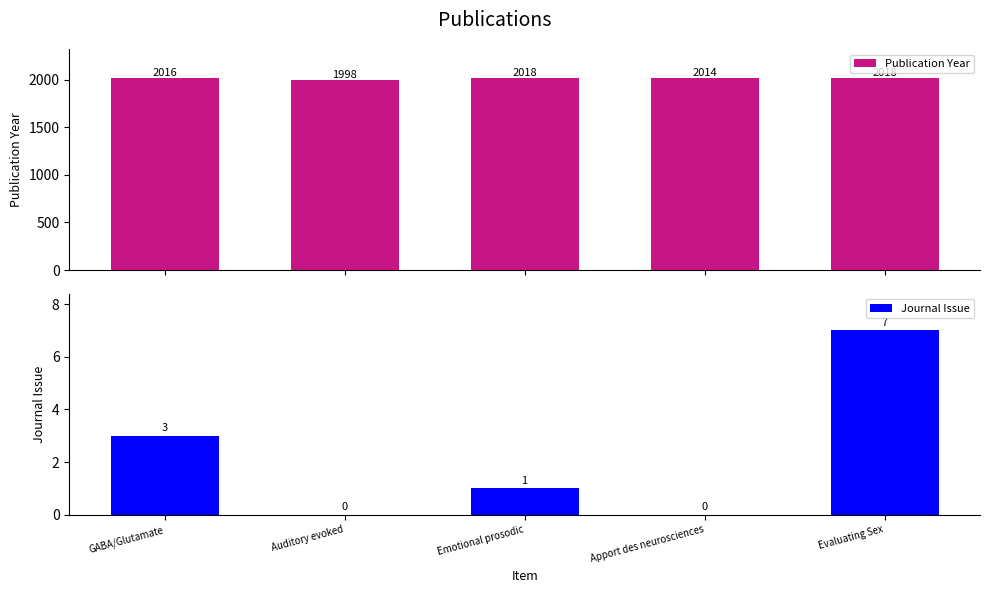

Rank the series by their average value, from highest to lowest.

Publication Year, Journal Issue